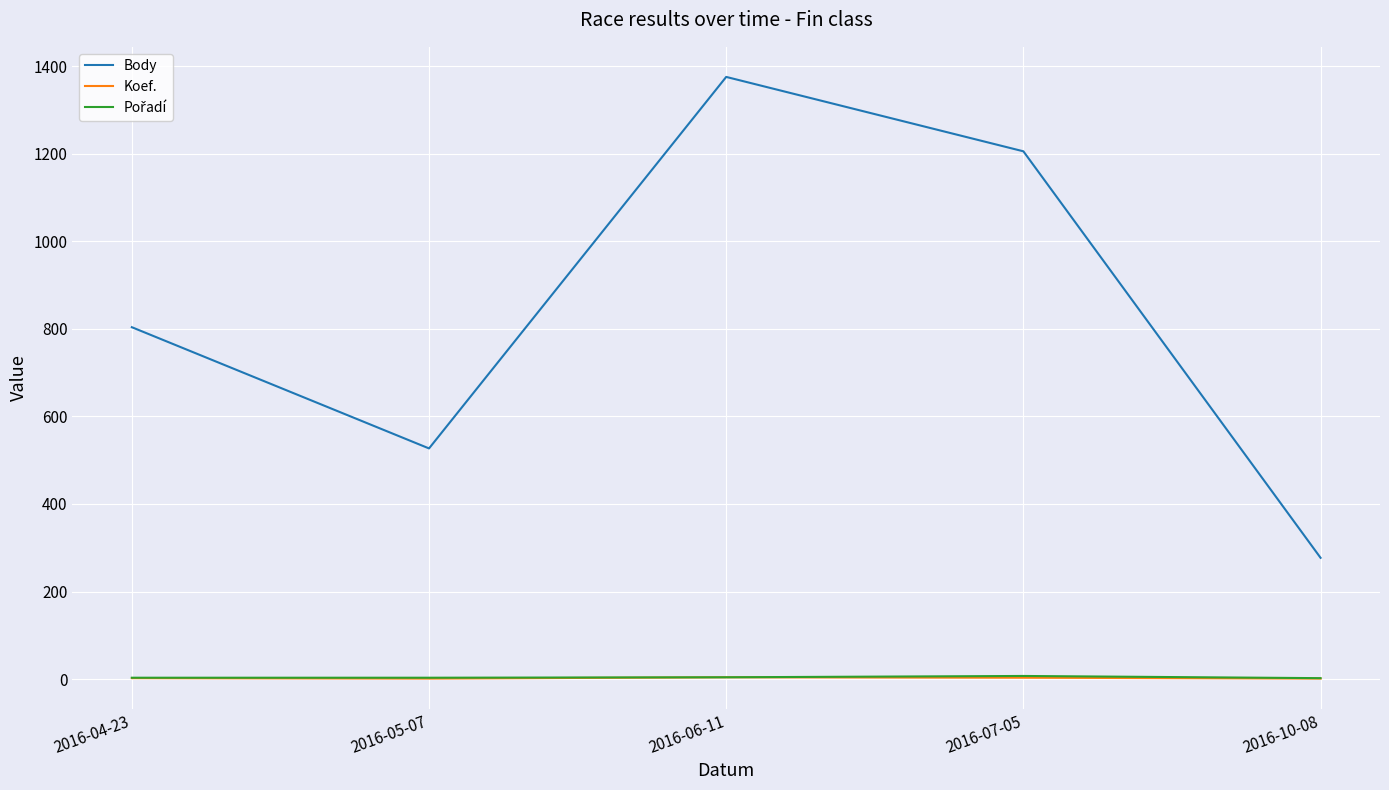

At which label is Body closest to 826?

2016-04-23